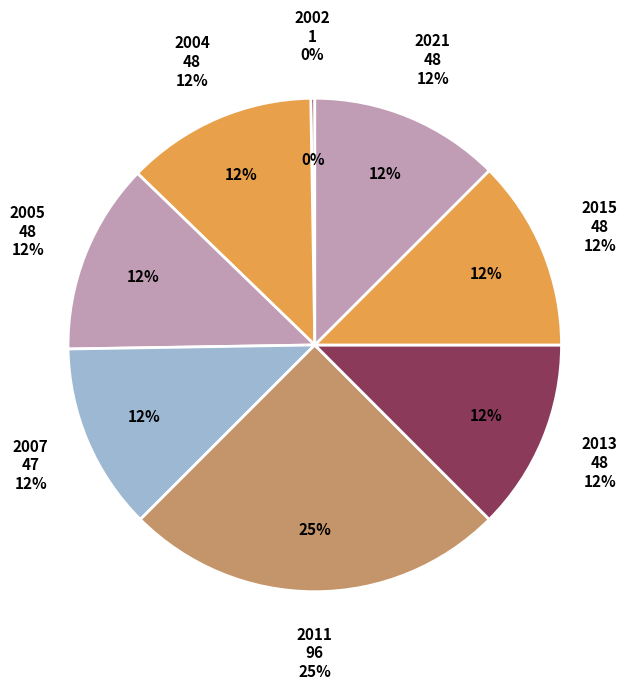

What portion of the pie excludes 607?

87.5%